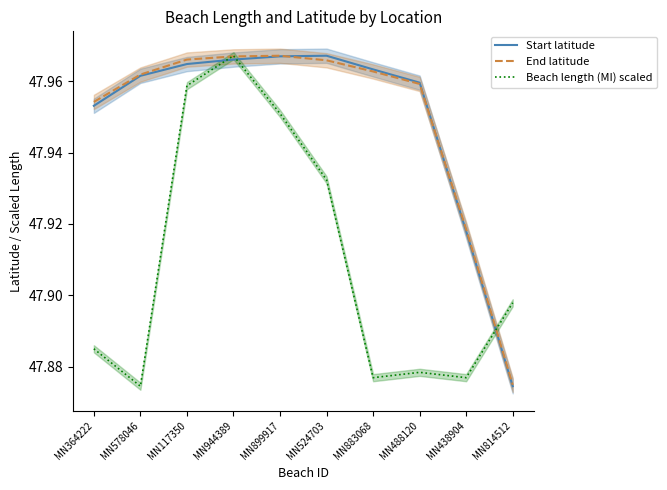

True or false: Beach length (MI) scaled and Start latitude intersect in this chart.

True